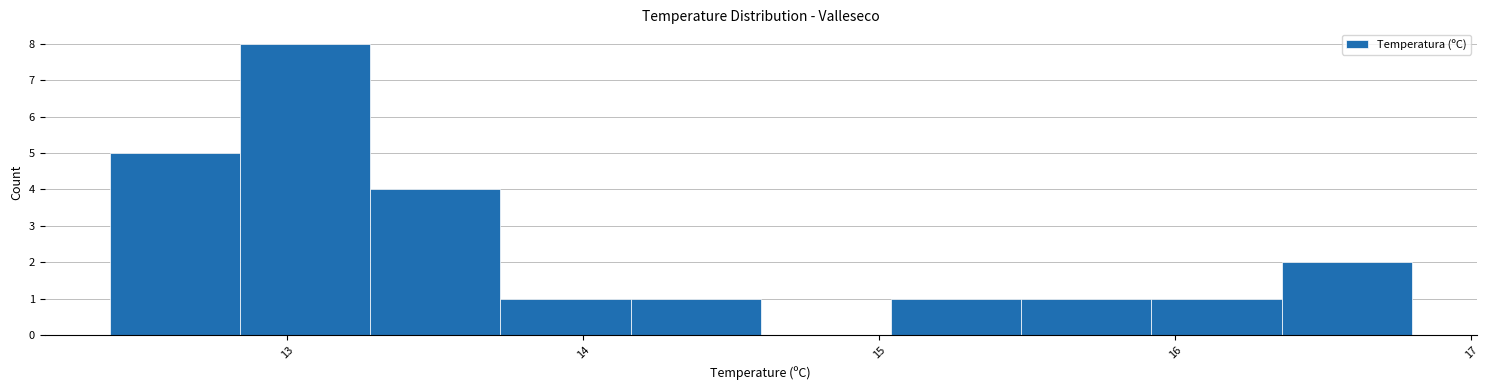

Which range on the x-axis has the tallest bar?

12.84 to 13.28